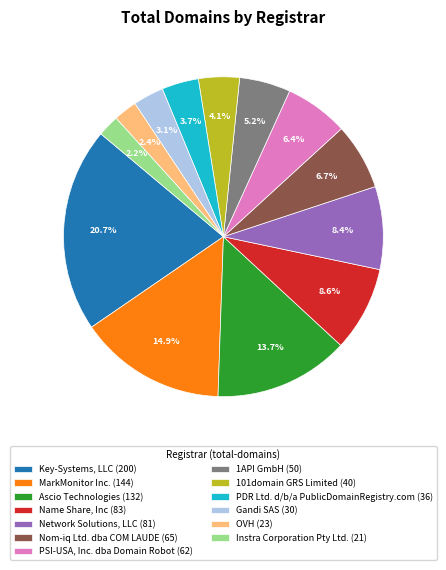

To the nearest percent, what percentage of the pie is PSI-USA, Inc. dba Domain Robot?

6%